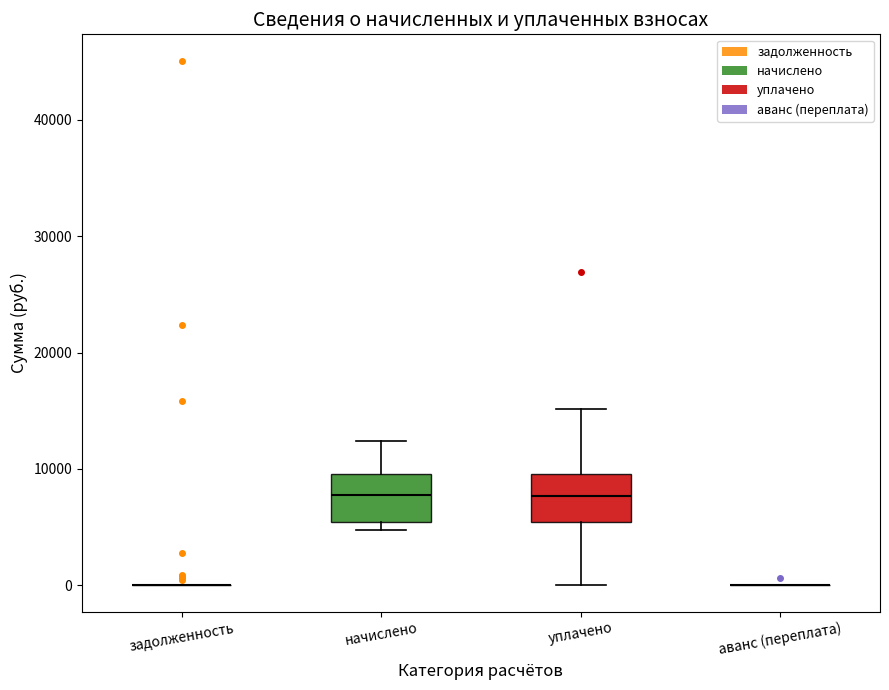

Reading left to right, transcribe this box plot: for each box, give where its median line is, the range the box spans, and where its two whiskers end, as read against the y-axis. The values are not printed on the chart, so give them approximately, as read against the axis.

задолженность: box collapsed to a line at 0, whiskers 0 to 0
начислено: median 8000, box 5000 to 10000, whiskers 5000 (just below the box's lower edge) to 12000
уплачено: median 8000, box 5000 to 10000, whiskers 0 to 15000
аванс (переплата): box collapsed to a line at 0, whiskers 0 to 0